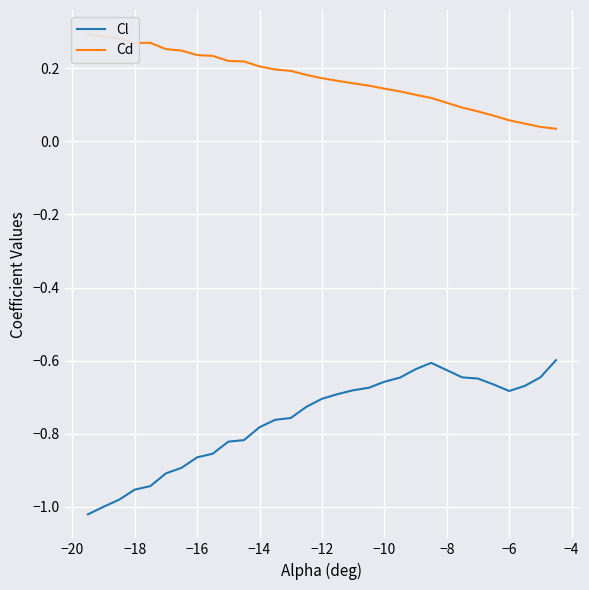

What is the average value of the Cd series?

0.2